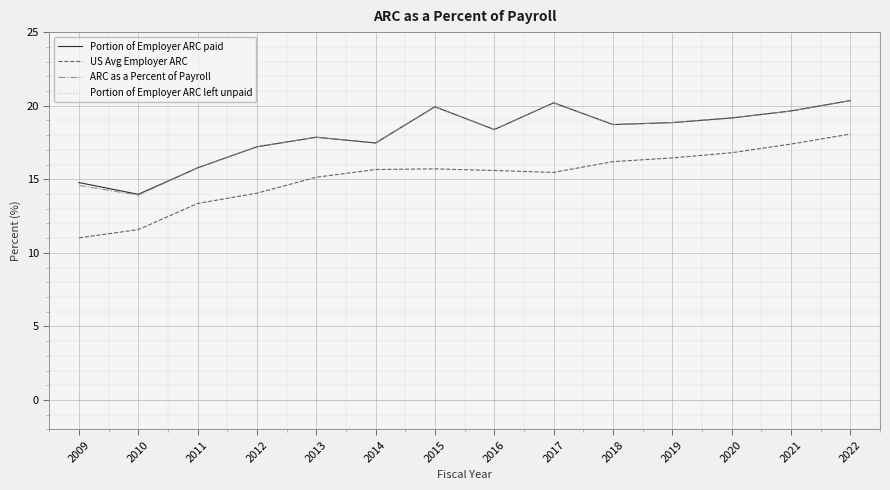

Does the chart display data point markers on the line(s)?

No